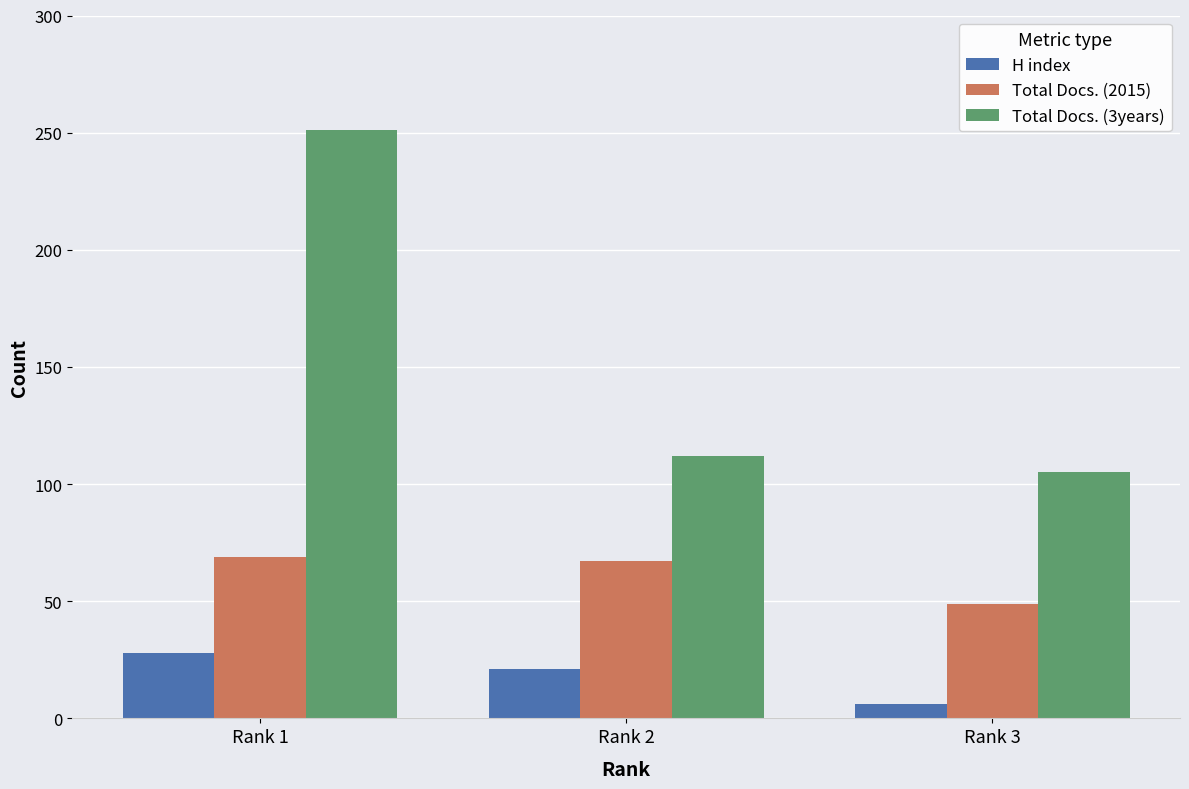

Which category has the highest value across all series?

Rank 1